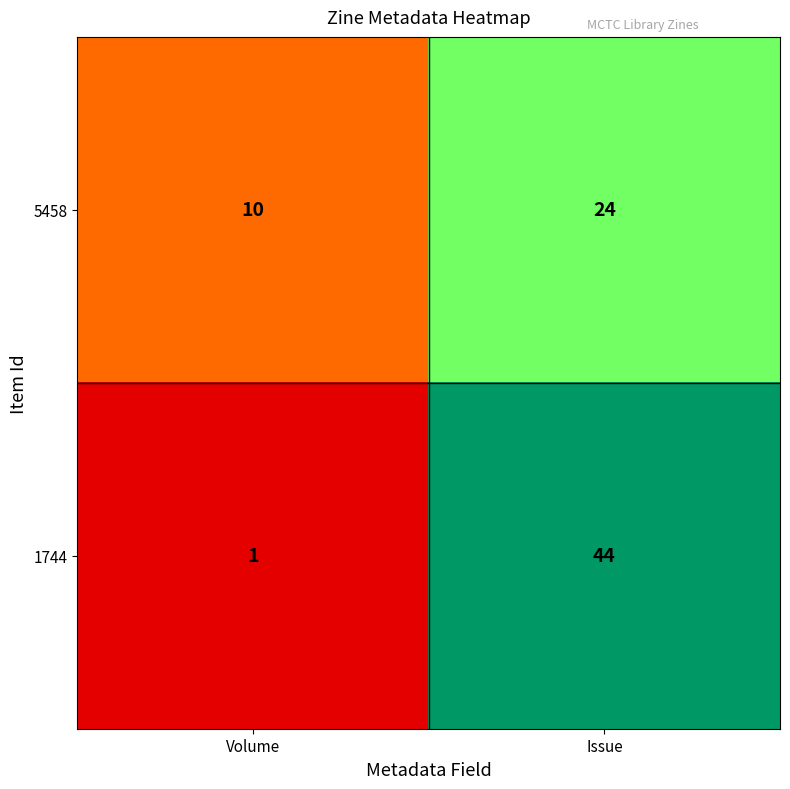

Between Volume and Issue, which series saw the biggest shift?

1744